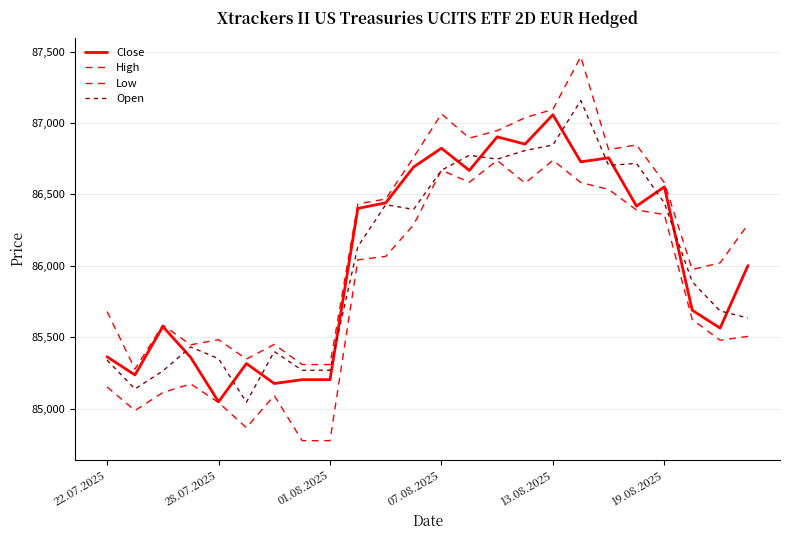

Is this an area chart (filled region under the line)?

No